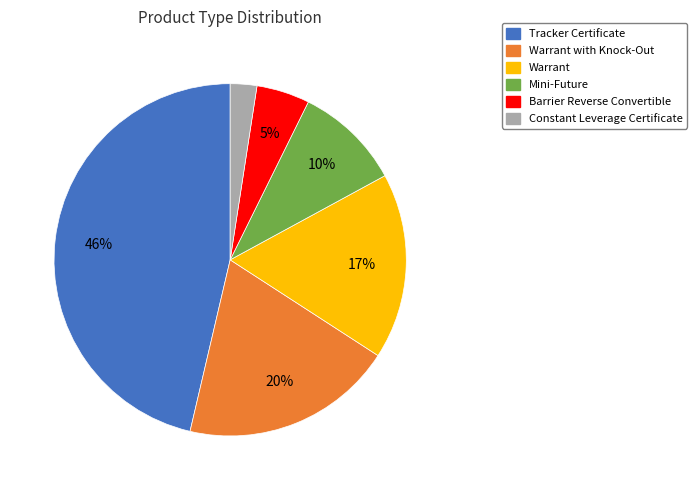

Count the number of slices in the pie.

6